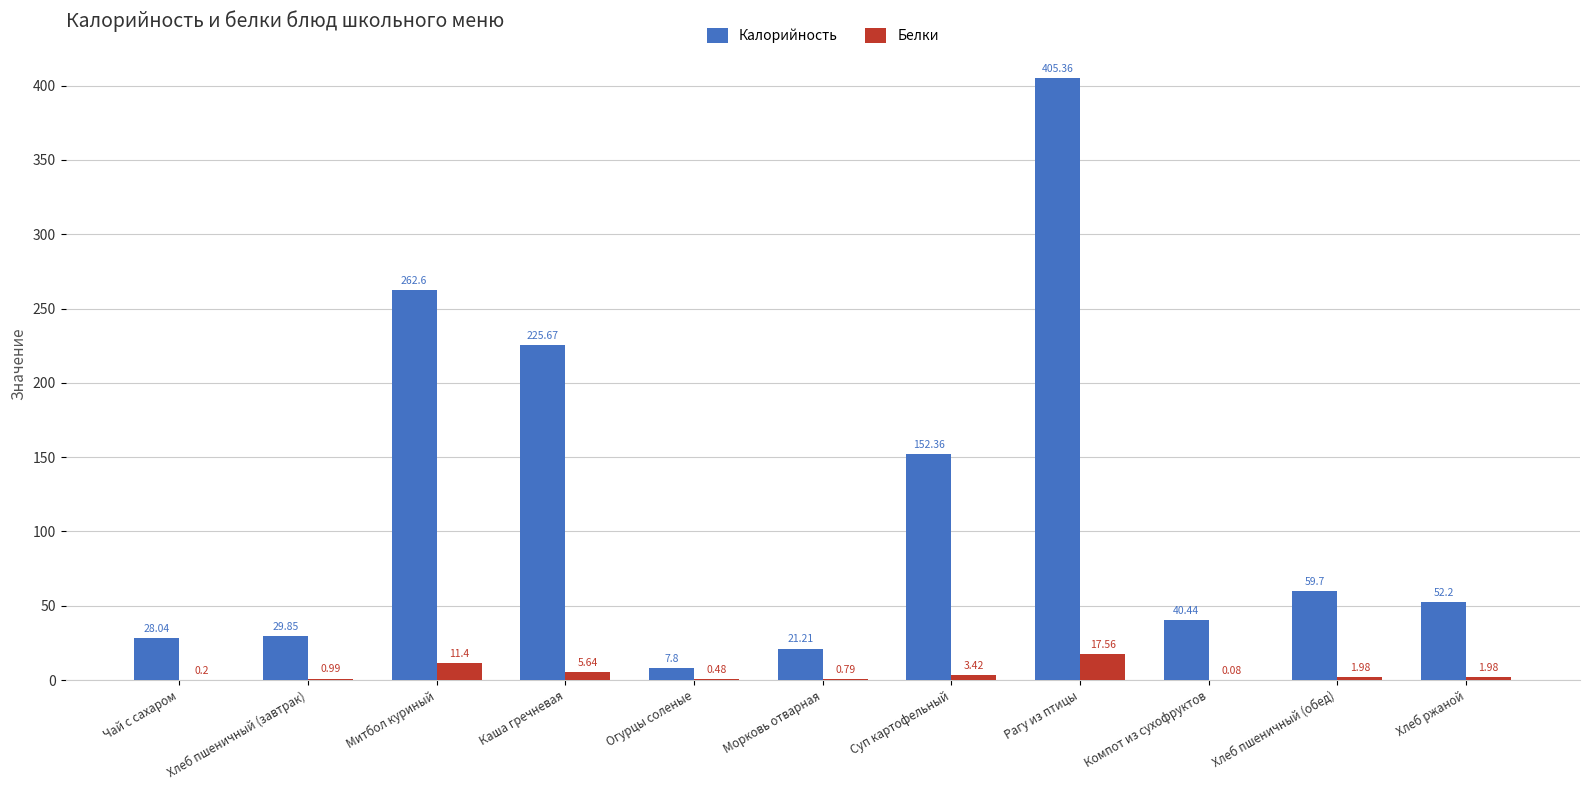

What is the sum of the Калорийность values at Хлеб пшеничный (обед) and Каша гречневая?

285.4